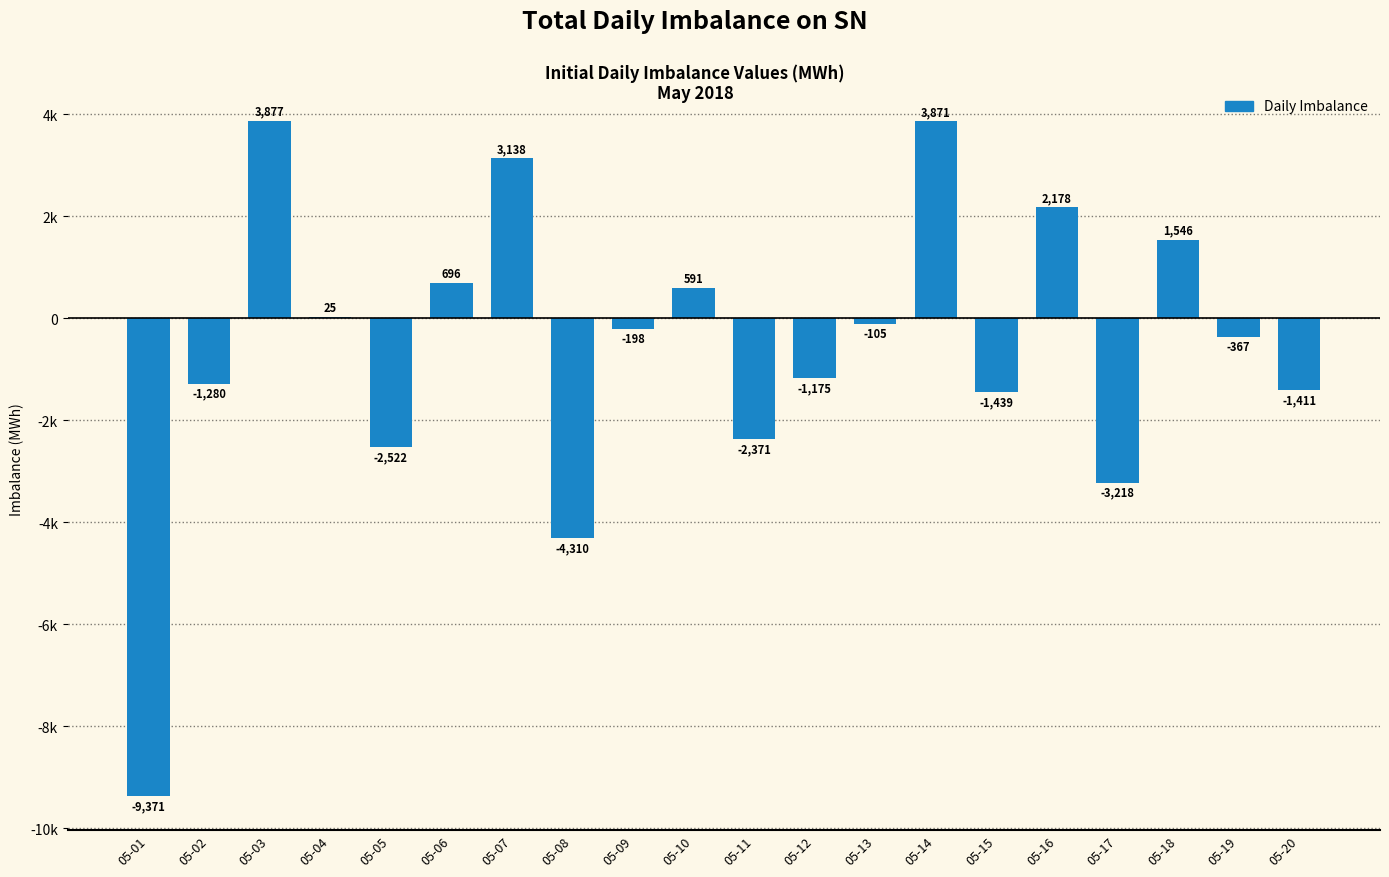

What is the smallest value displayed?

-9371.4